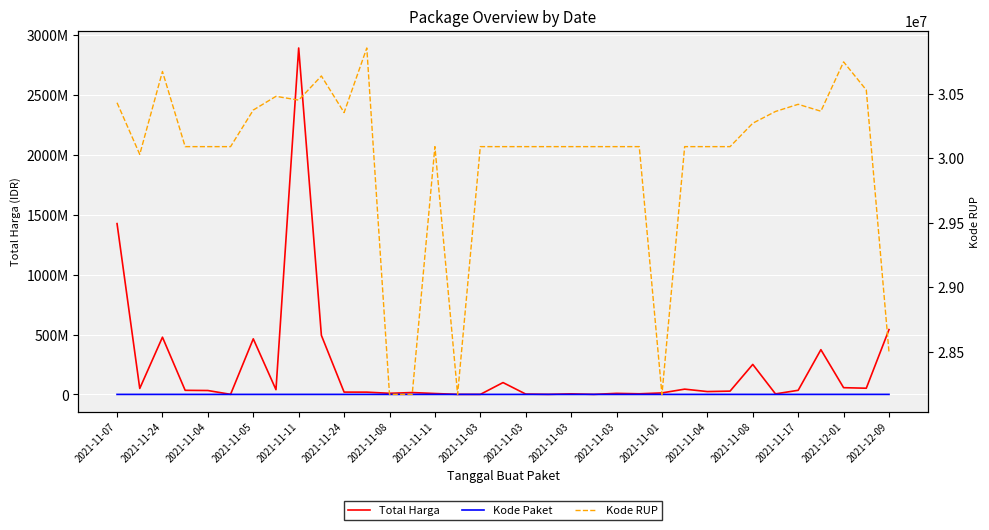

What is the difference between the second highest and second lowest values in the Kode RUP series?

2574025